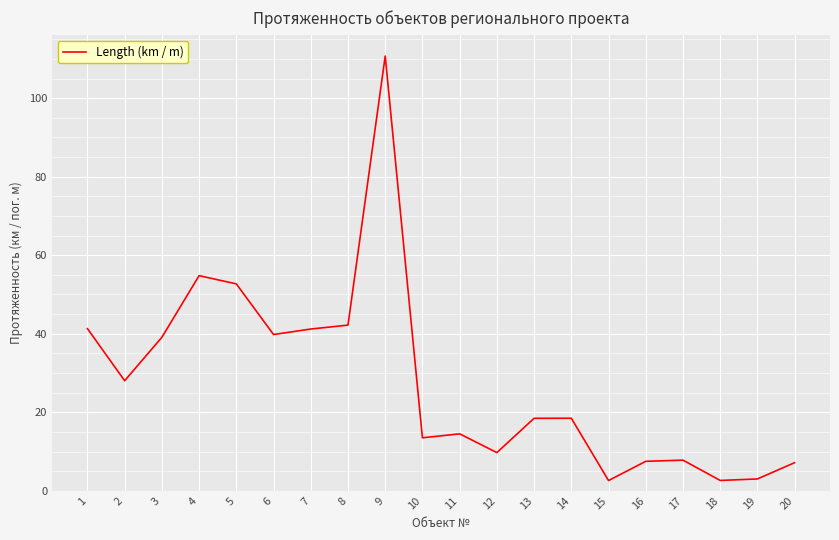

What is the difference between the maximum and minimum values?

108.1